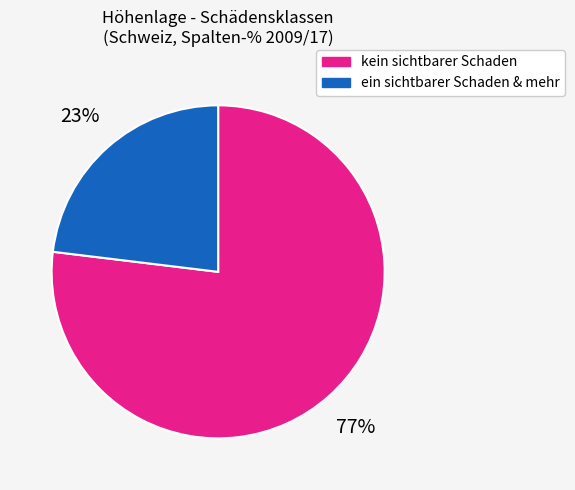

Is there any slice that represents more than half of the pie?

Yes